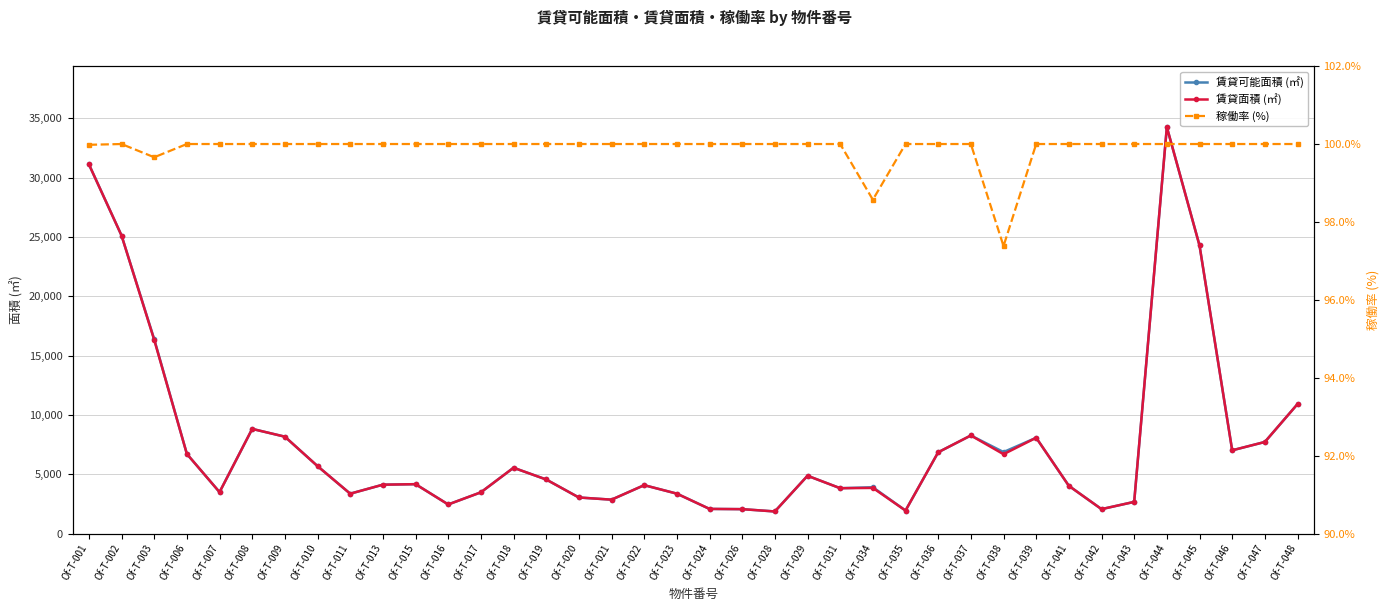

True or false: 賃貸面積 (㎡) and 稼働率 (%) cross at least once.

False